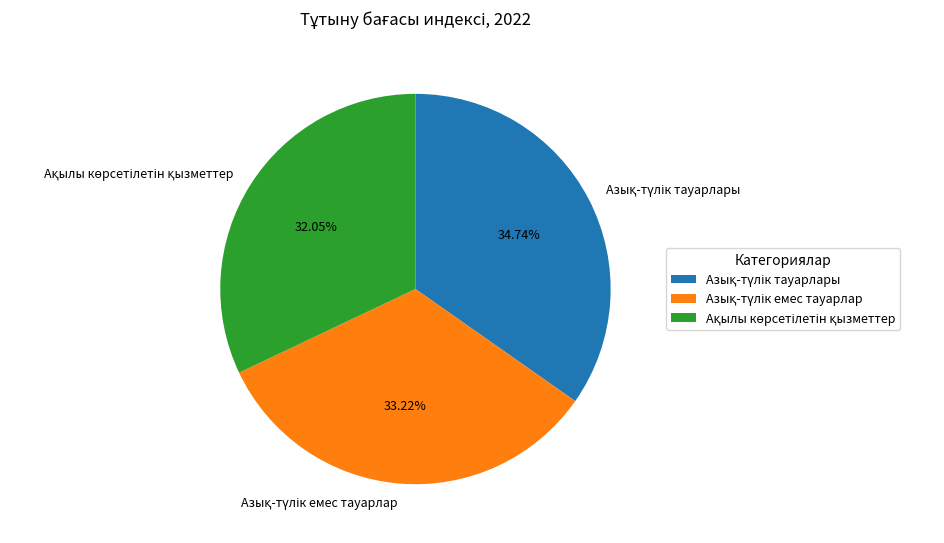

Is there a majority slice in this chart?

No